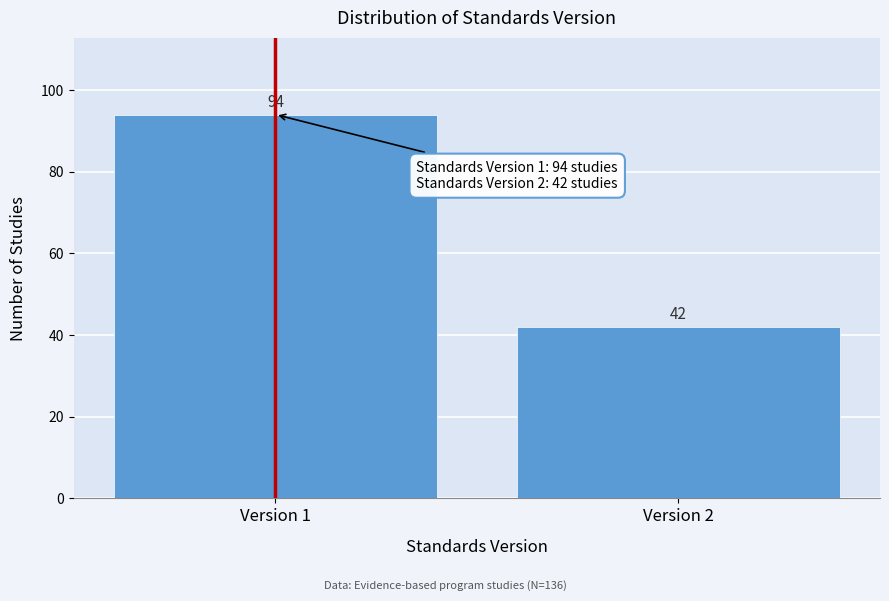

Reading left to right, extract all data points from this chart.

Version 1=94	Version 2=42